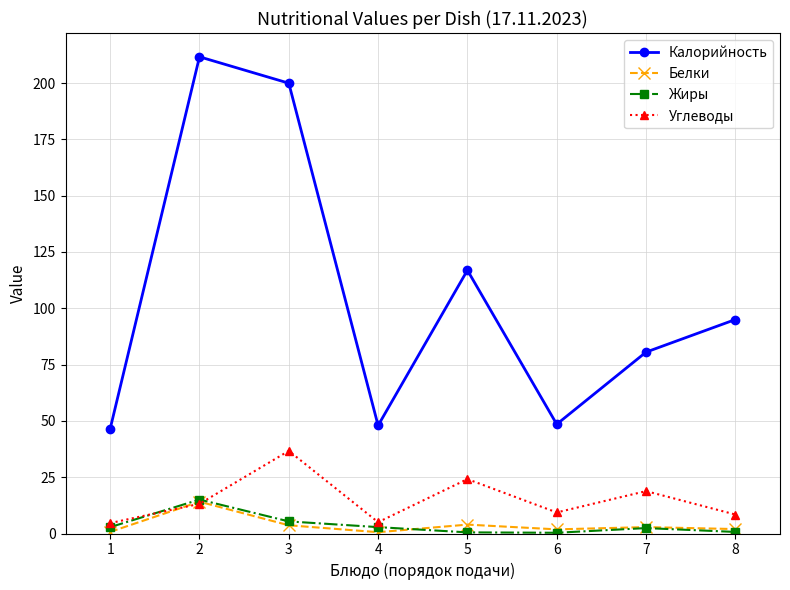

Which series has the largest total across all categories?

Калорийность